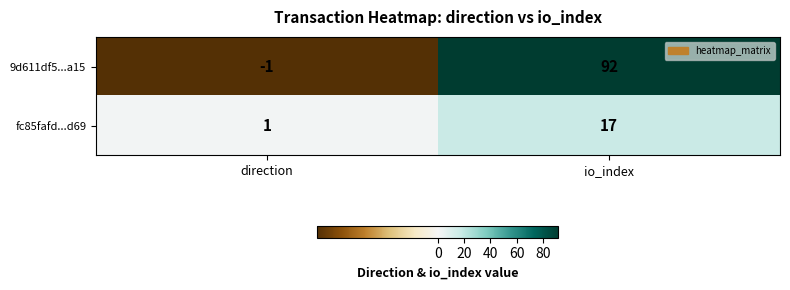

What is the sum of the 9d611df5...a15 values at io_index and direction?

91